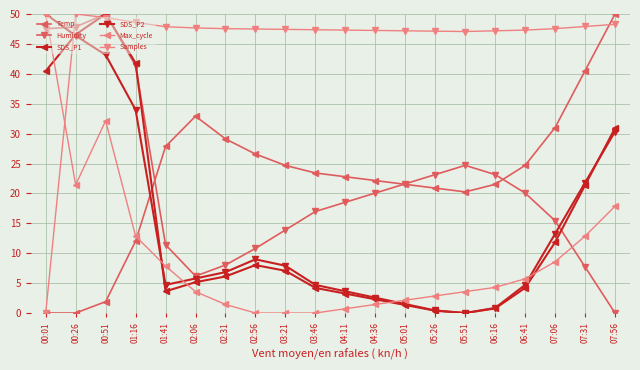

What is the difference between the highest and lowest values at 03:46?

47.4